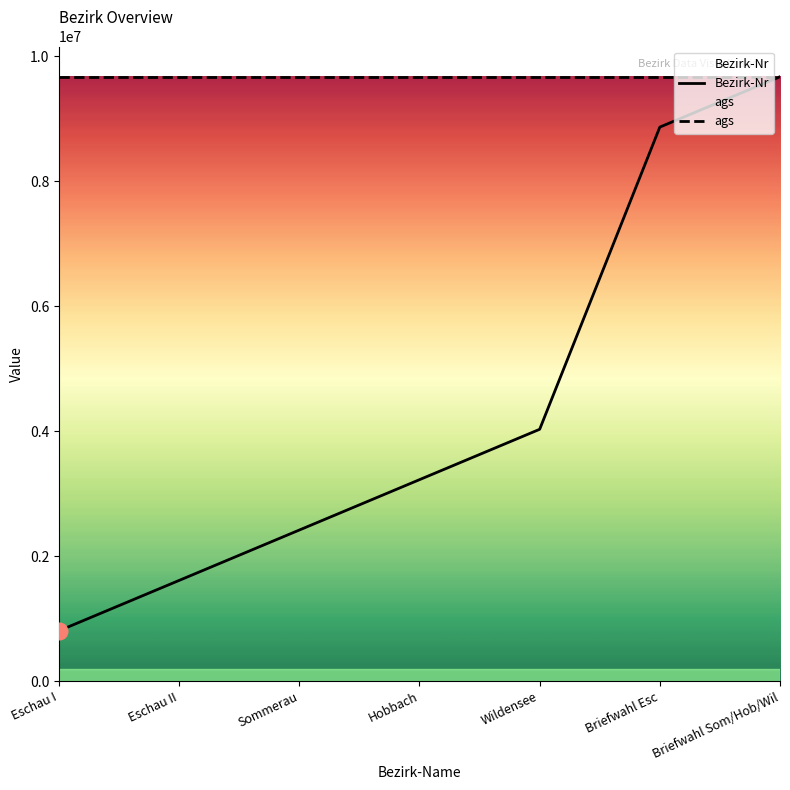

Reading right to left, list all the values displayed in this chart.

Bezirk-Nr: Briefwahl Som/Hob/Wil=9676123.0	Briefwahl Esc=8869779.4	Wildensee=4031717.9	Hobbach=3225374.3	Sommerau=2419030.8	Eschau II=1612687.2	Eschau I=806343.6
ags: Briefwahl Som/Hob/Wil=9676123.0	Briefwahl Esc=9676123.0	Wildensee=9676123.0	Hobbach=9676123.0	Sommerau=9676123.0	Eschau II=9676123.0	Eschau I=9676123.0